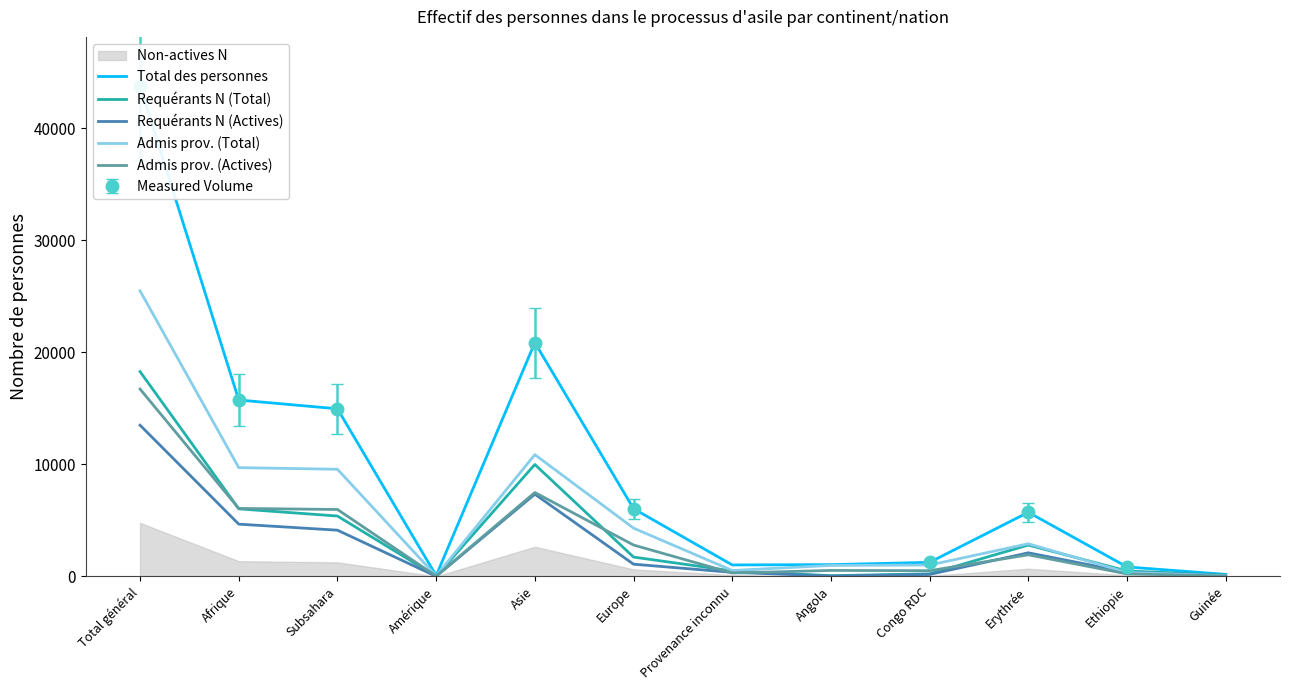

Rank the categories by Total des personnes value from highest to lowest.

Total général, Asie, Afrique, Subsahara, Europe, Erythrée, Congo RDC, Angola, Provenance inconnu, Ethiopie, Guinée, Amérique